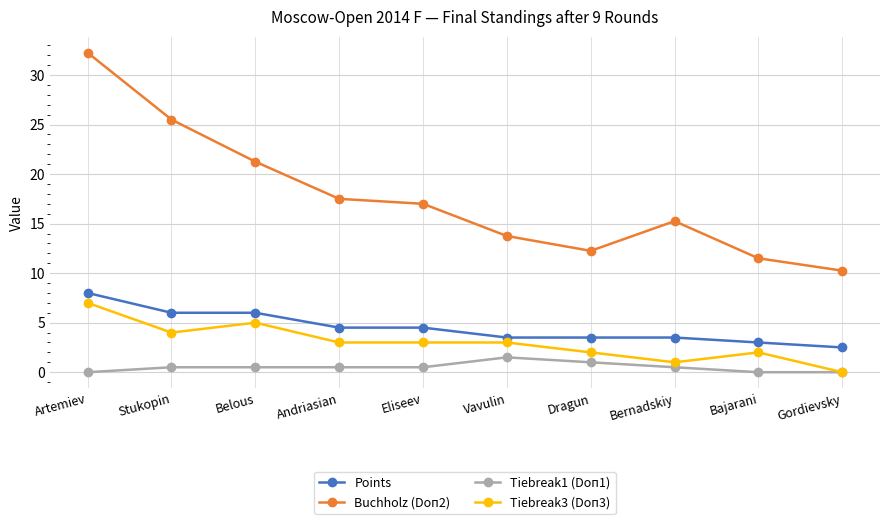

How many lines are shown in the chart?

4